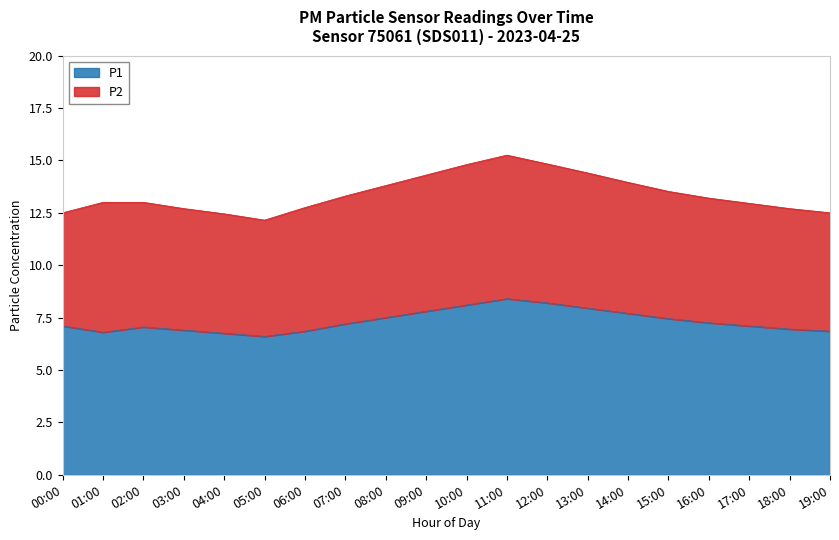

List the labels in order of value, smallest first.

05:00, 04:00, 01:00, 06:00, 19:00, 03:00, 18:00, 02:00, 00:00, 17:00, 07:00, 16:00, 15:00, 08:00, 14:00, 09:00, 13:00, 10:00, 12:00, 11:00